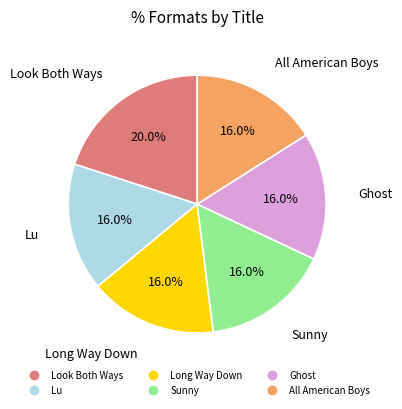

What is the largest slice in the pie chart?

Look Both Ways